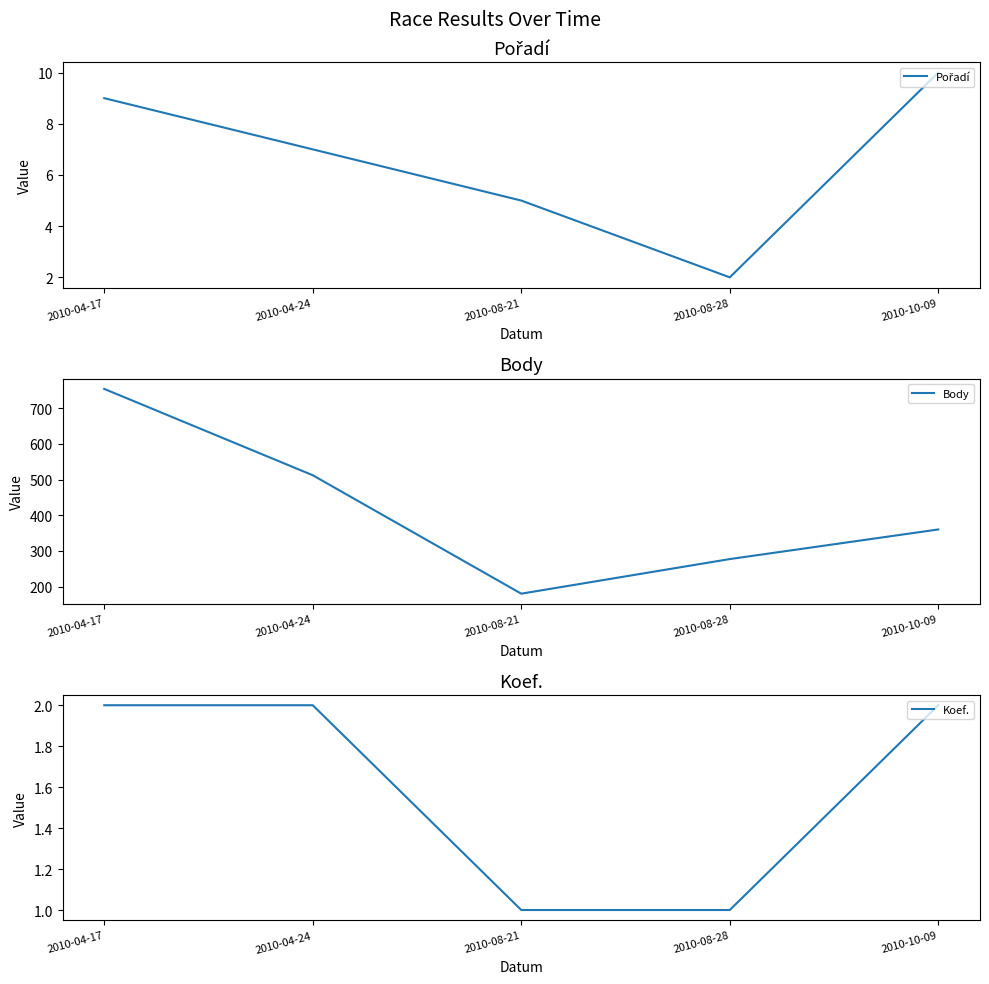

What position from the right is 2010-10-09?

1